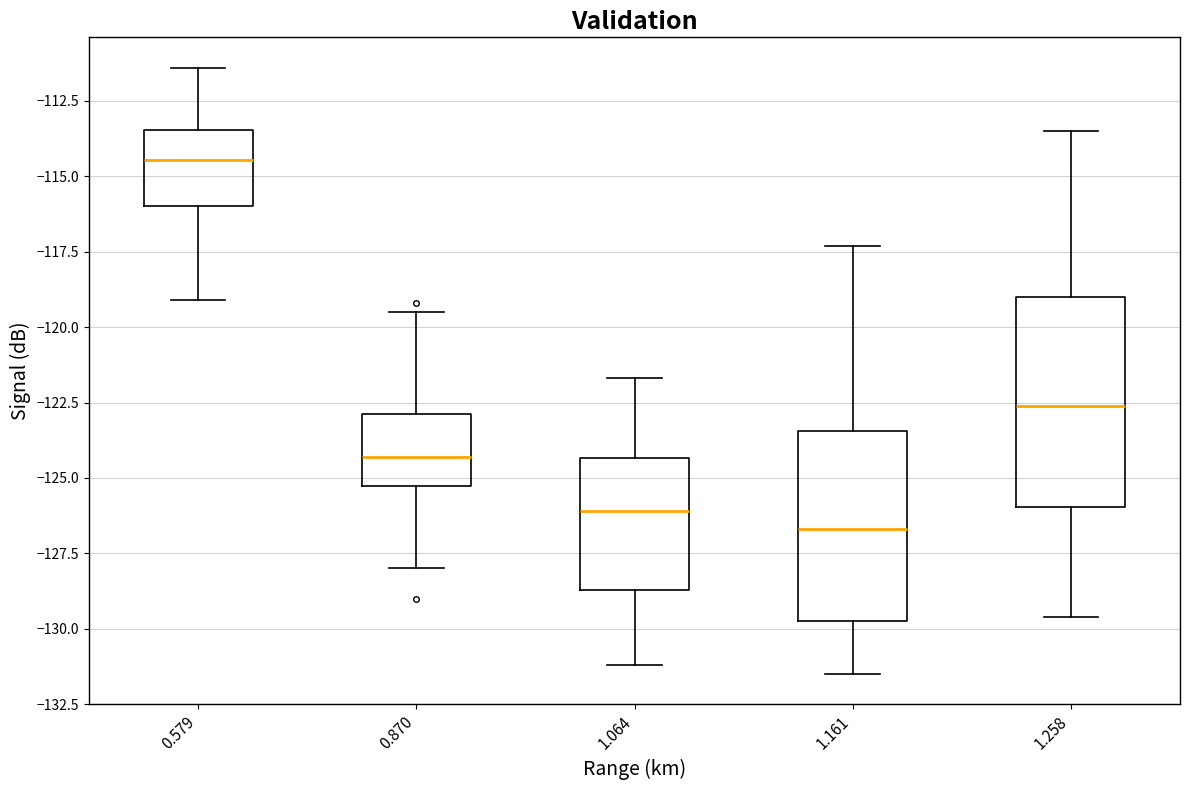

Reading left to right, read every box against the y-axis: the position of its median line, the range the box covers, and the ends of its whiskers. The values are not printed on the chart, so give them approximately, as read against the axis.

0.579: median -114.5, box -116.0 to -113.5, whiskers -119.0 to -111.5
0.870: median -124.5, box -125.0 to -123.0, whiskers -128.0 to -119.5
1.064: median -126.0, box -128.5 to -124.5, whiskers -131.0 to -121.5
1.161: median -126.5, box -129.5 to -123.5, whiskers -131.5 to -117.5
1.258: median -122.5, box -126.0 to -119.0, whiskers -129.5 to -113.5